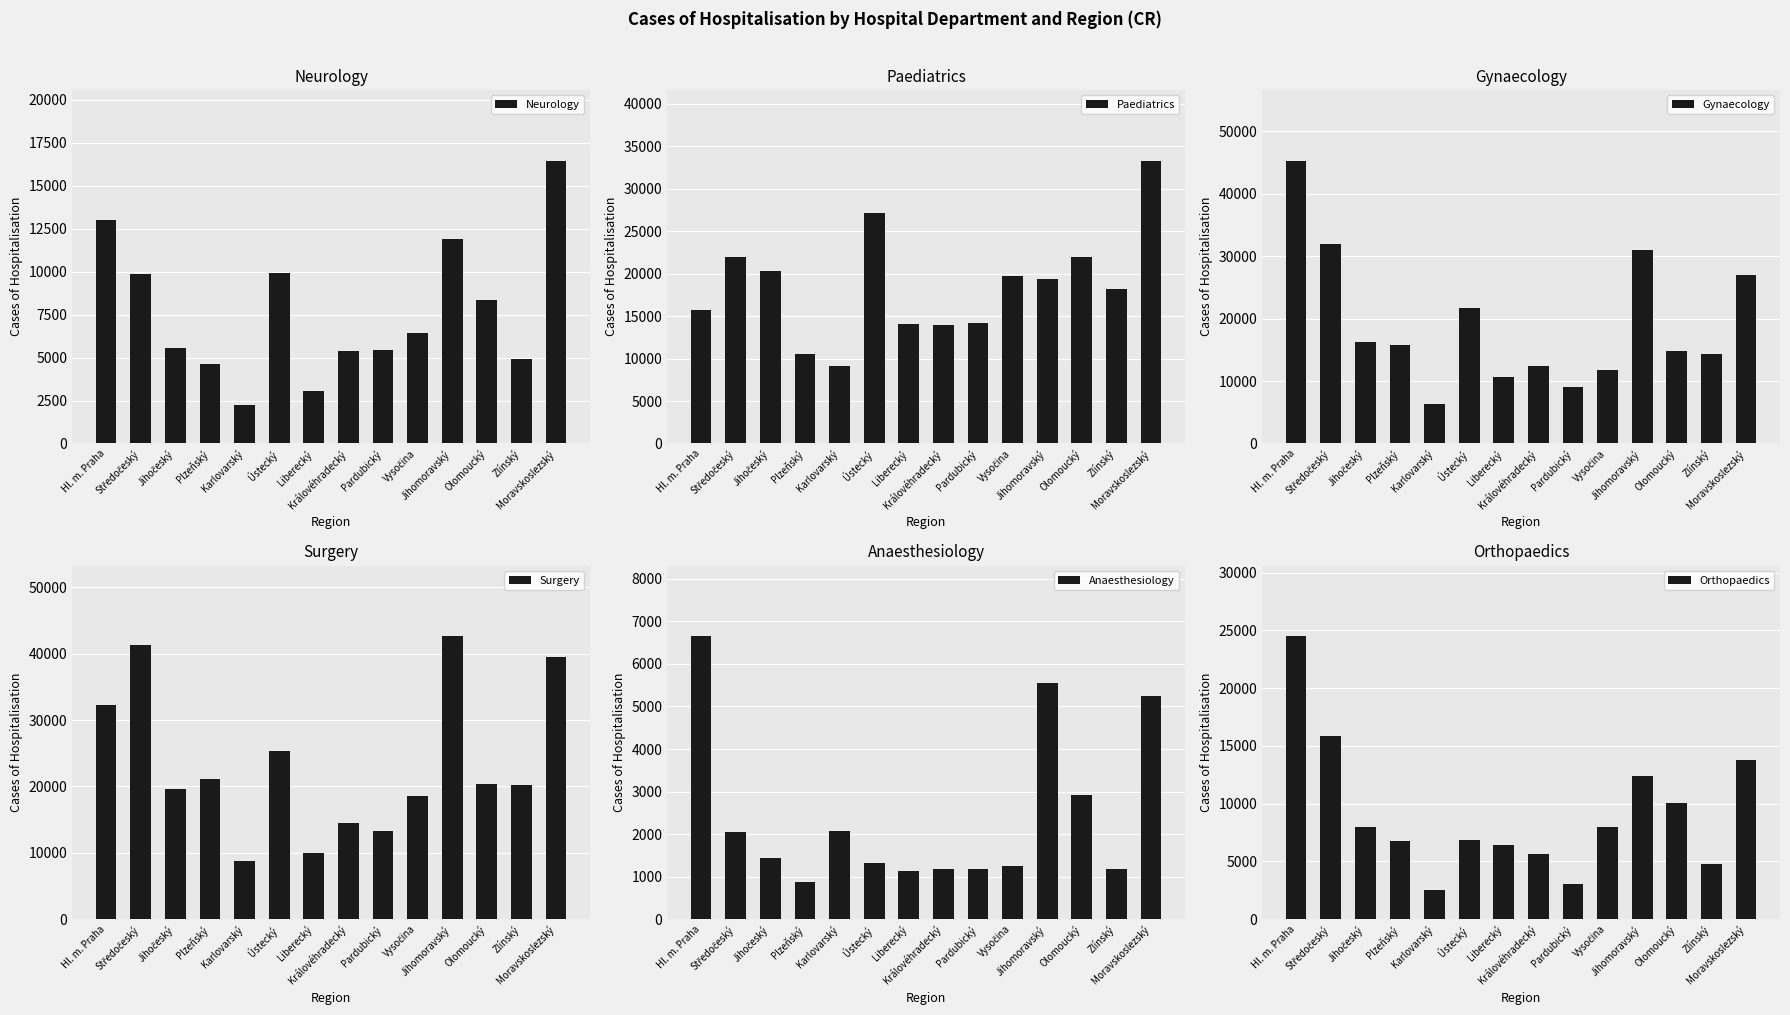

Rank the series by their maximum value, from lowest to highest.

Anaesthesiology, Neurology, Orthopaedics, Paediatrics, Surgery, Gynaecology